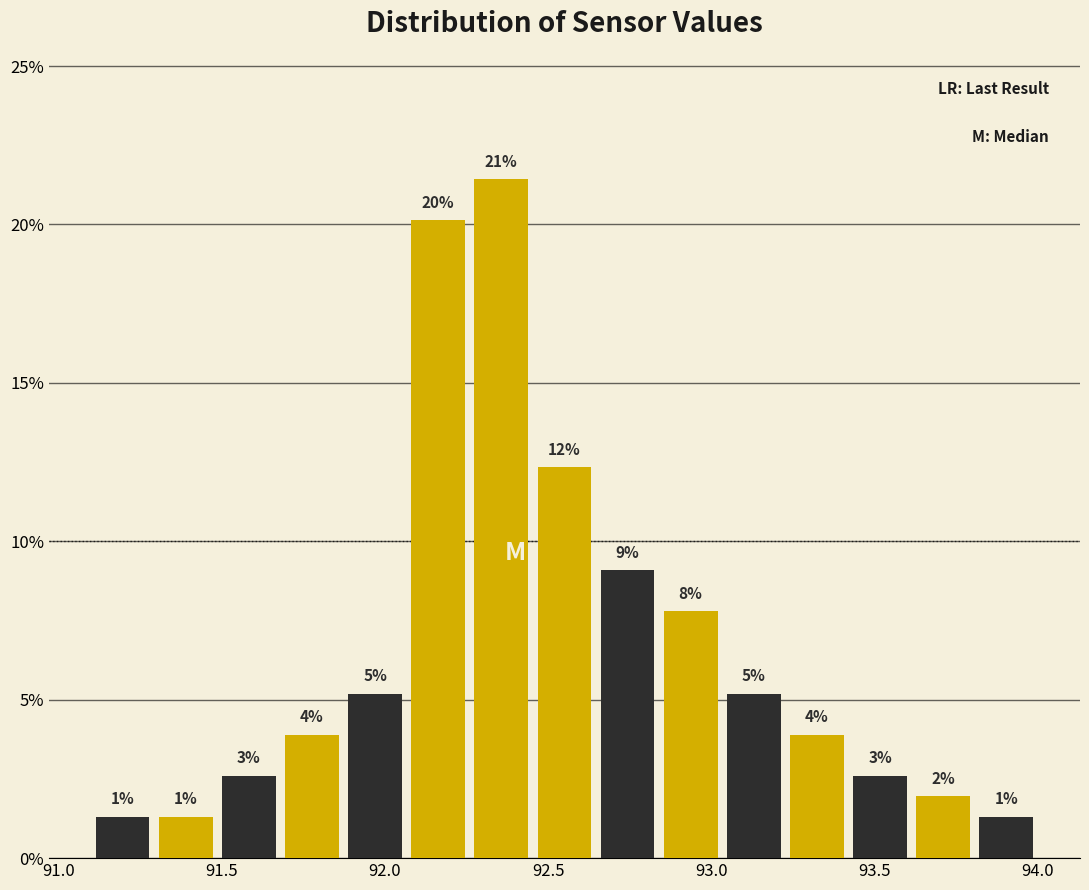

Around what value on the x-axis is the tallest bar? Give the approximate position of its centre, as read against the axis.

92.35